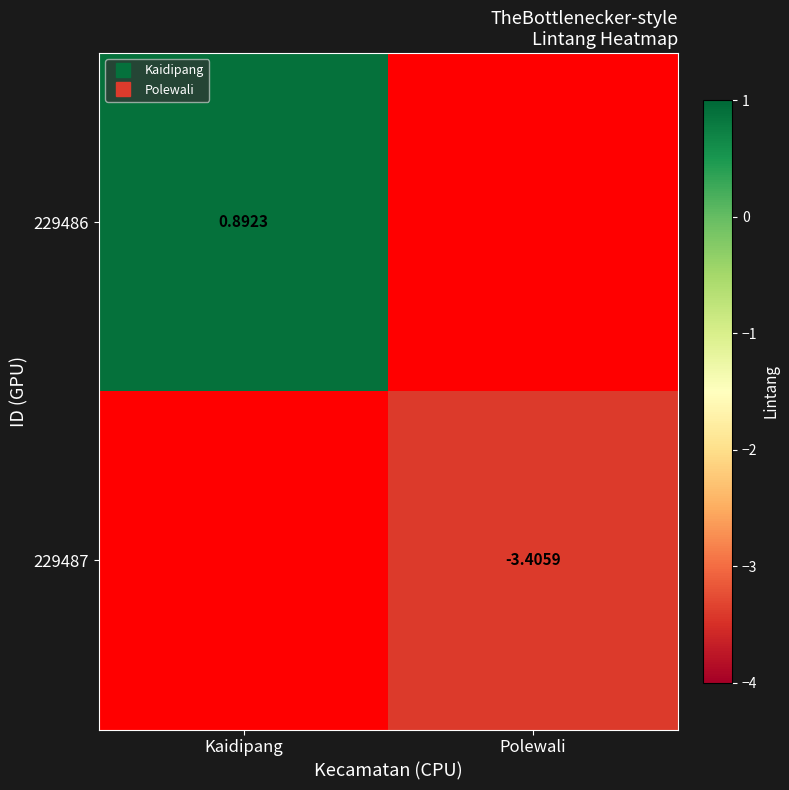

How many values in 229487 are below zero?

1